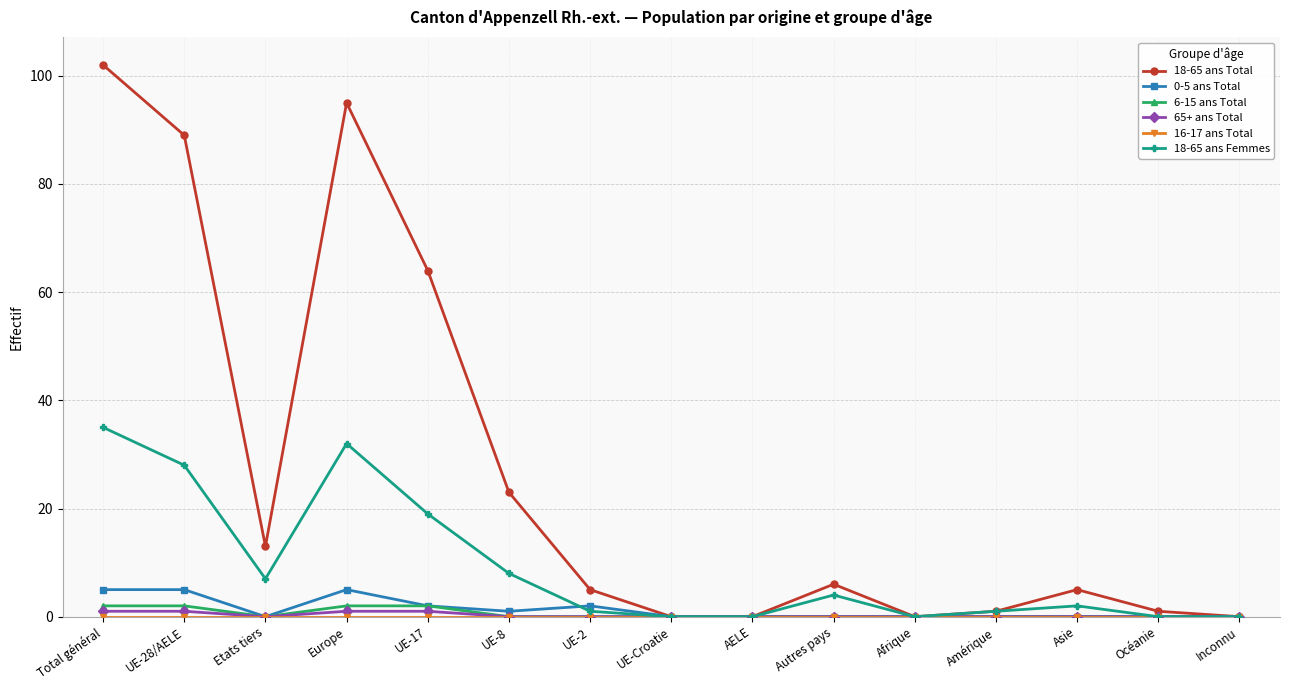

What is the greatest value displayed?

102